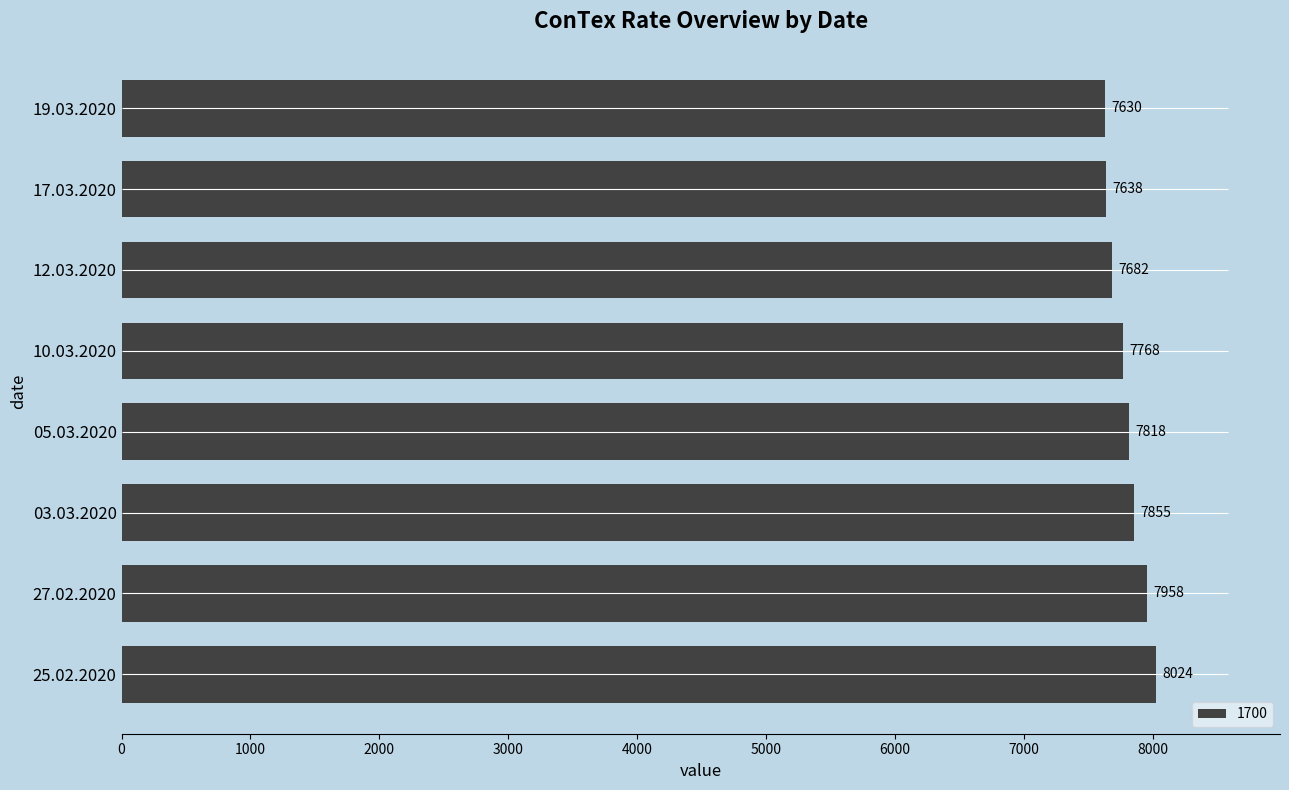

What is the difference between the second highest and second lowest values in the 1700 series?

320